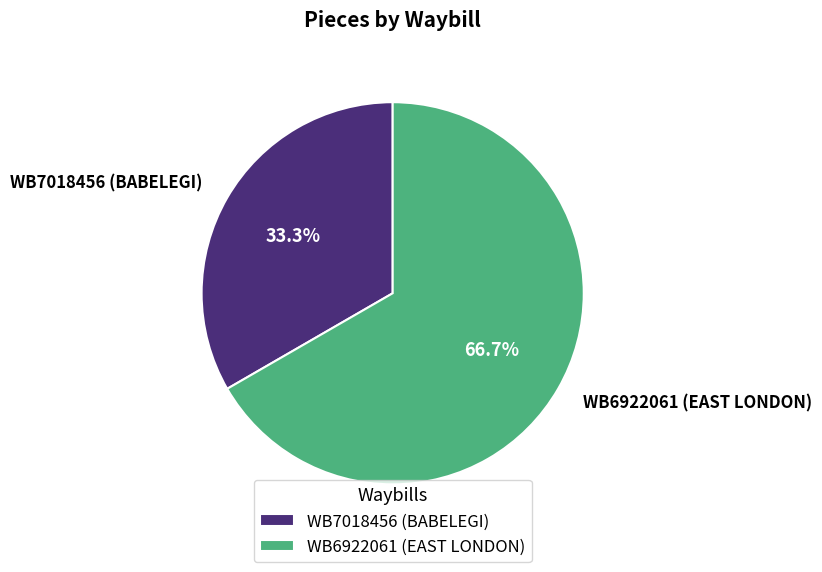

What percentage is NOT represented by WB7018456 (BABELEGI)?

66.7%